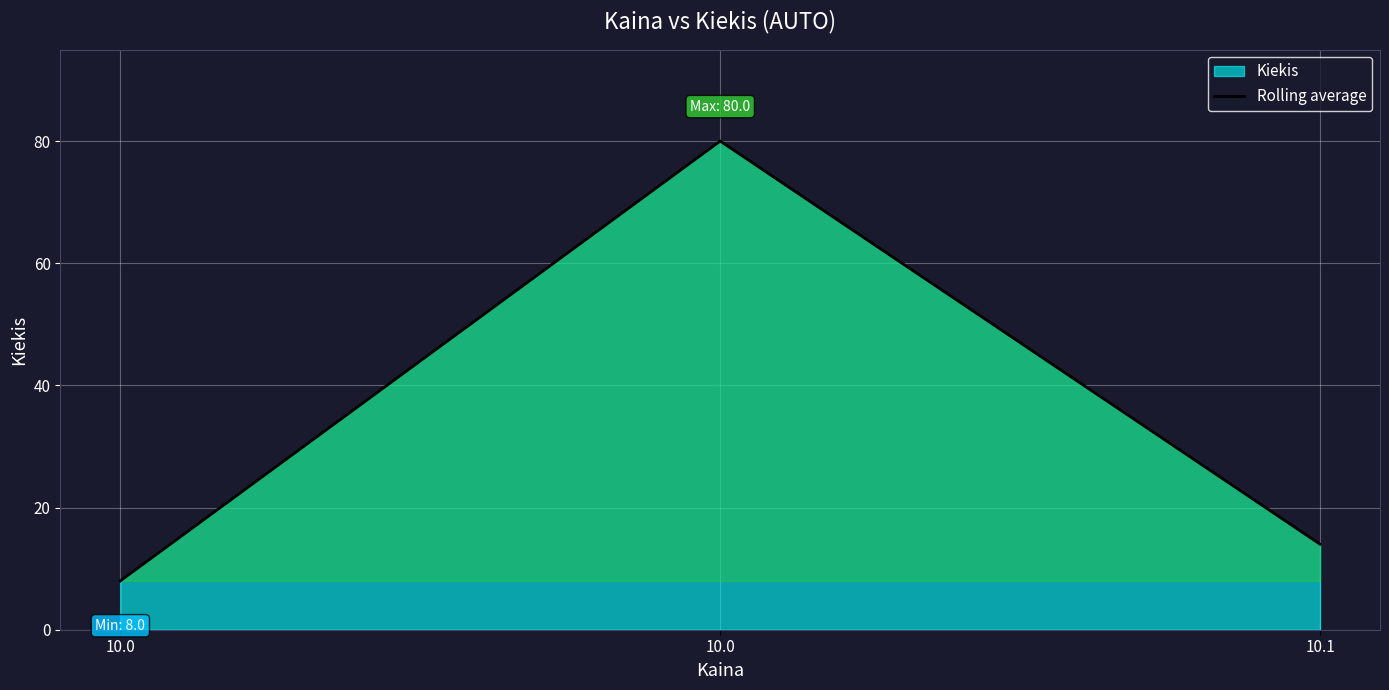

Which has a higher value, 10.0 or 10.1?

10.1